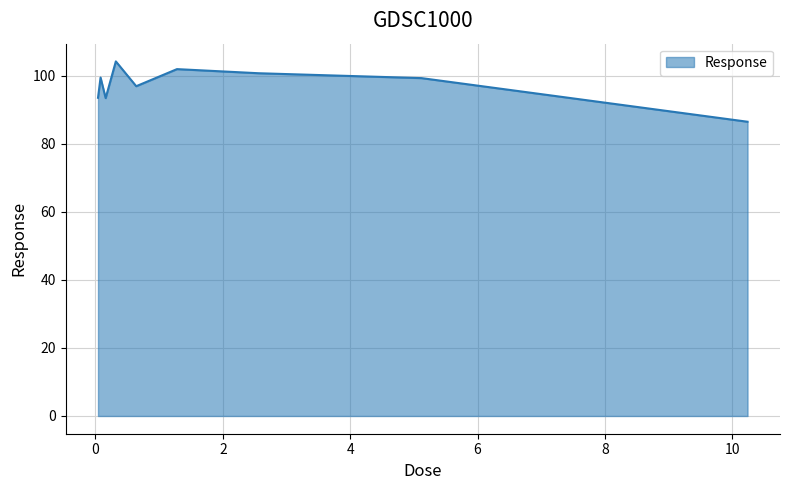

What is the difference between the maximum and minimum values?

17.7